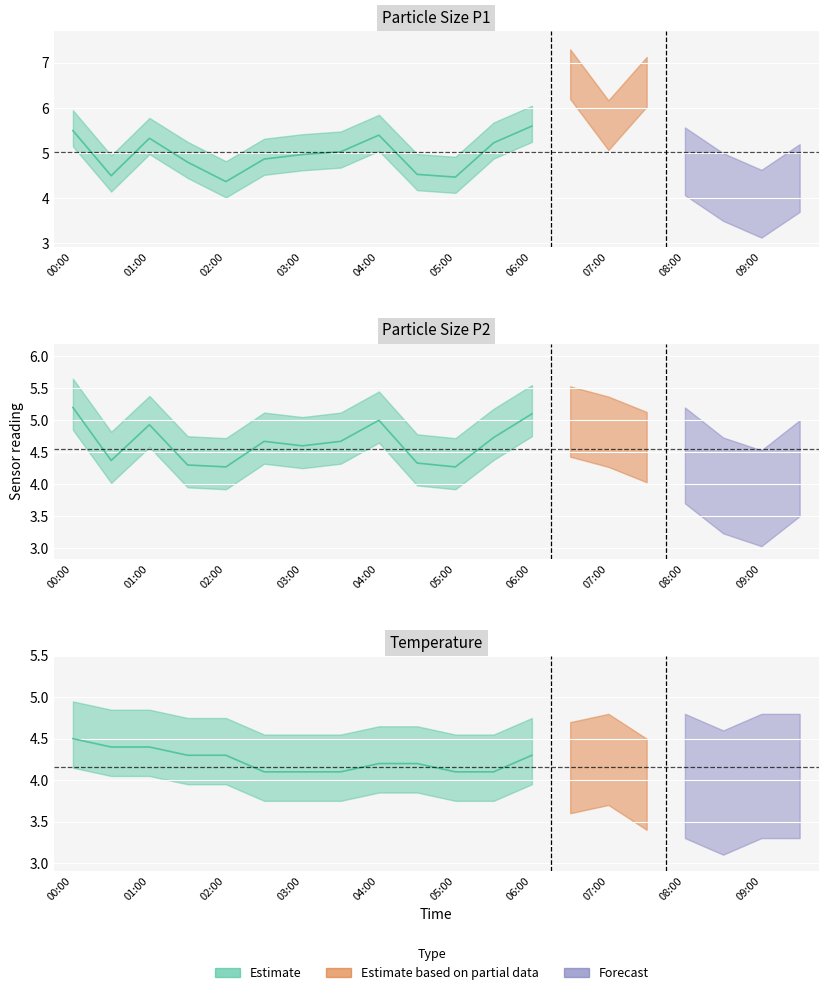

Reading left to right, what are all the values shown in this chart?

SDS_P1: 5.5	4.5	5.3	4.8	4.4	4.9	5.0	5.0	5.4	4.5	4.5	5.2	5.6	6.7	5.6	6.5	4.8	4.2	3.8	4.4
SDS_P2: 5.2	4.4	4.9	4.3	4.3	4.7	4.6	4.7	5.0	4.3	4.3	4.7	5.1	4.9	4.8	4.5	4.4	3.9	3.7	4.2
Temp: 4.5	4.4	4.4	4.3	4.3	4.1	4.1	4.1	4.2	4.2	4.1	4.1	4.3	4.1	4.2	3.9	4.0	3.8	4.0	4.0